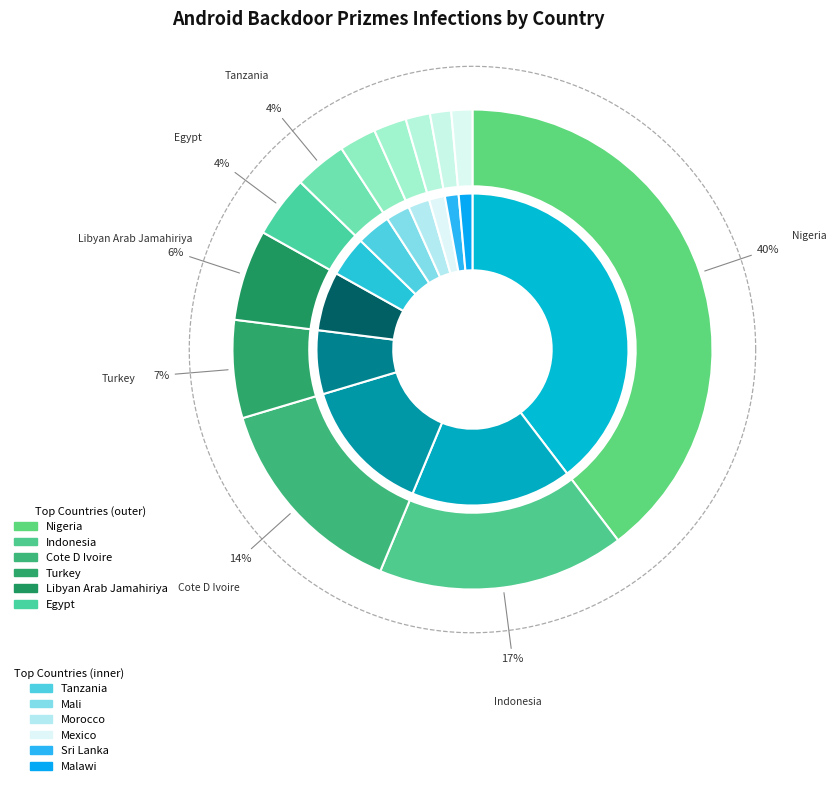

What is the change in value from Nigeria to Tanzania?

-4305